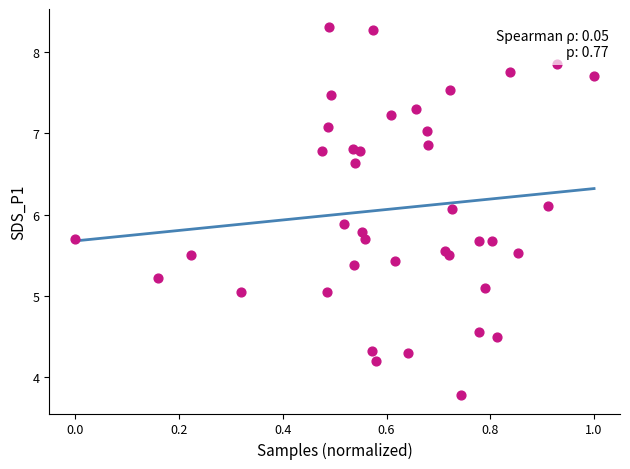

What is the range of X values (max minus min)?

1.0